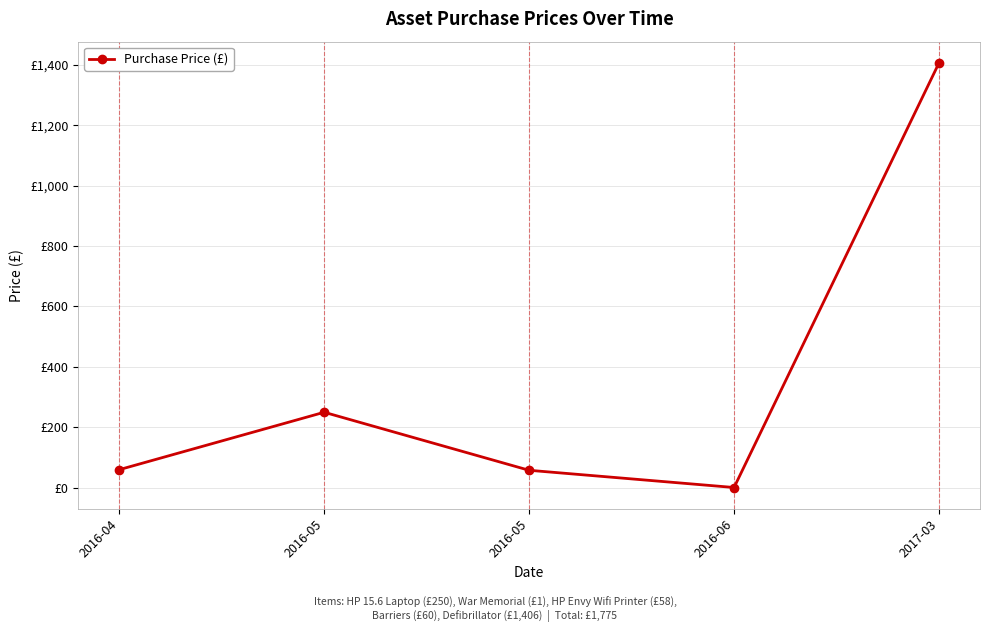

Does the chart have visible grid lines?

Yes